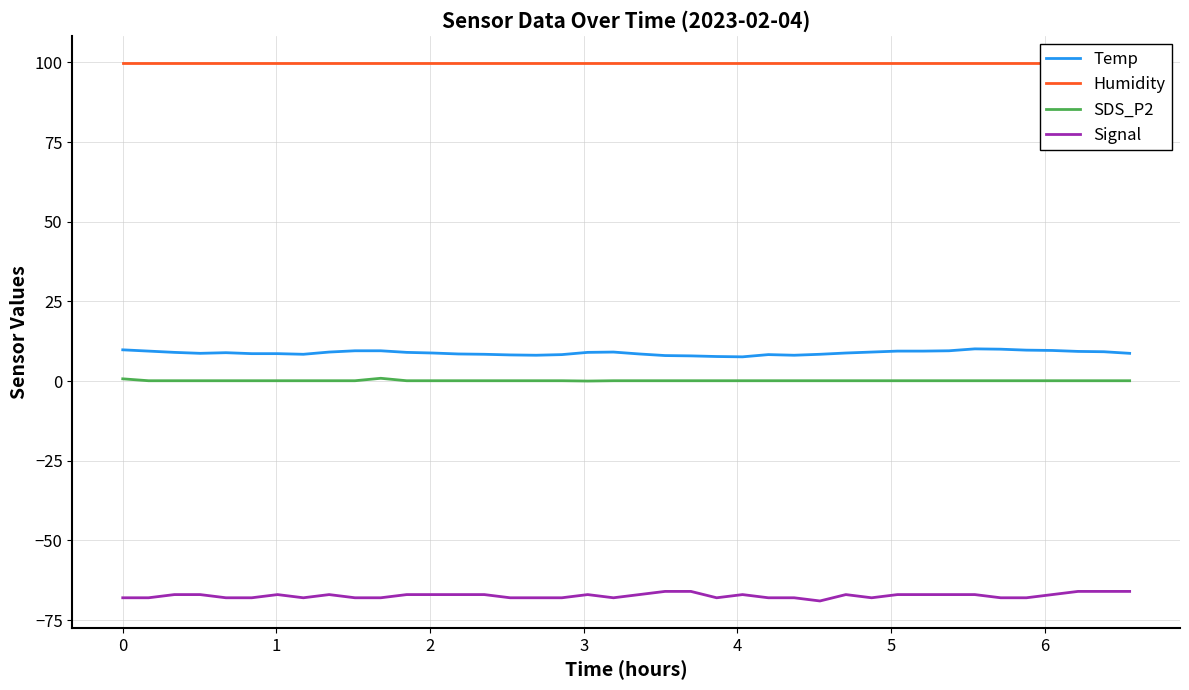

True or false: Signal has more than 2 interior local peaks.

True